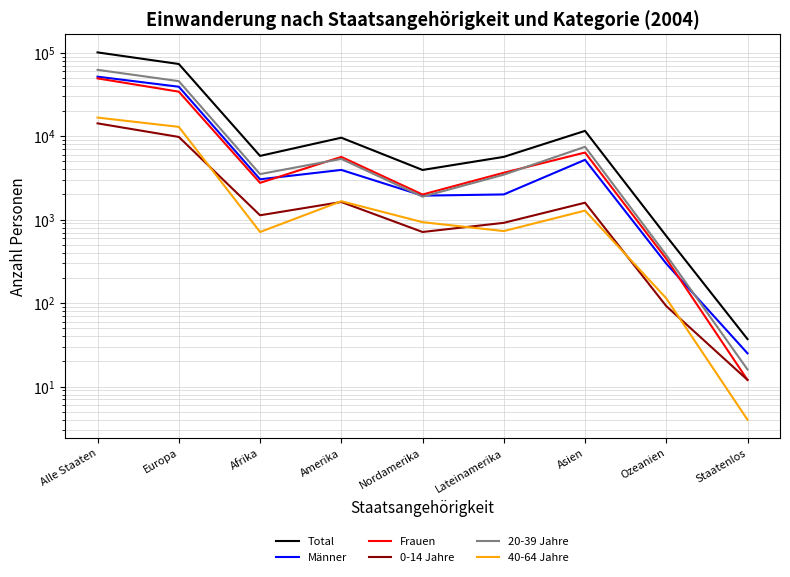

In Männer, how many points are higher than both neighbors (excluding endpoints)?

2